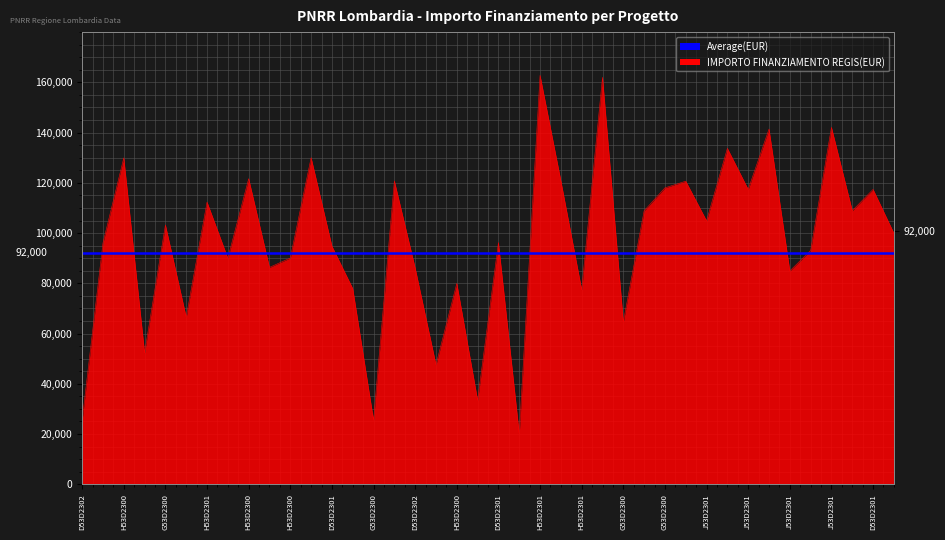

Which category has the highest value across all series?

H53D2301